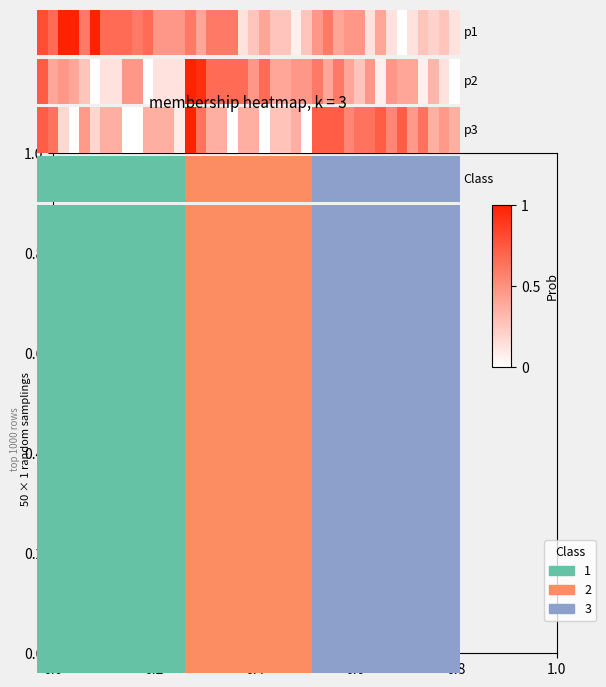

True or false: the data shows 0.3 at 30.

False